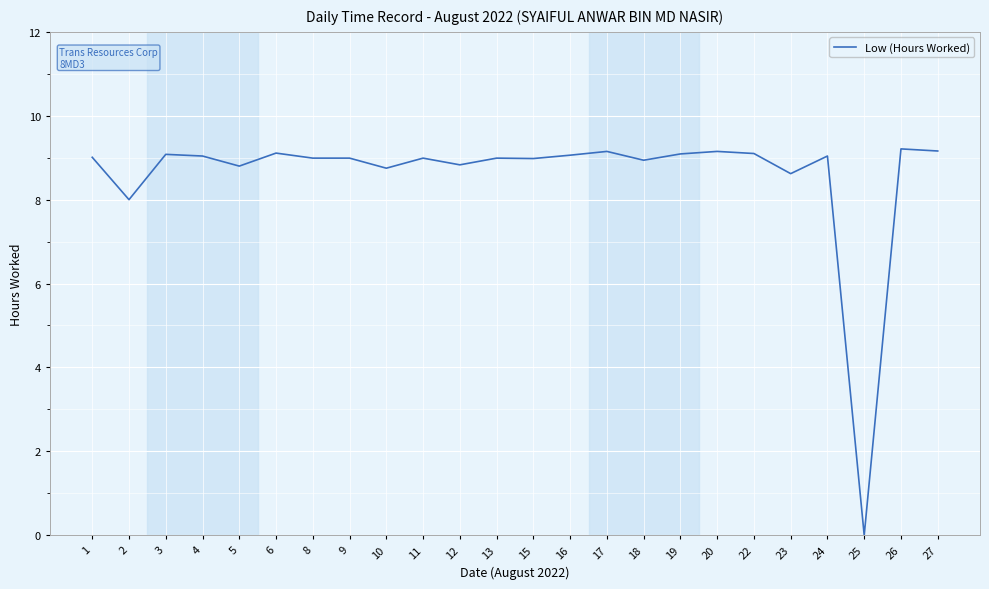

True or false: the data shows 12.9 at 20.

False